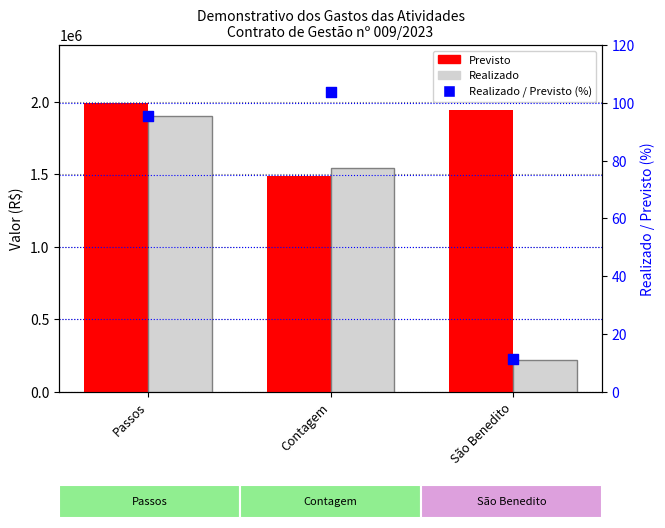

At which category is the sum across all series the highest?

Passos